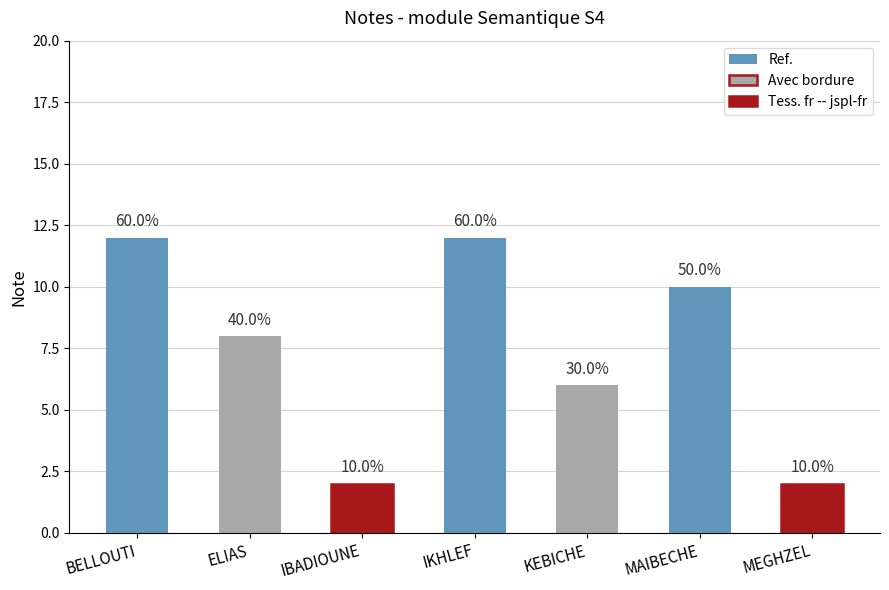

Which category has the highest value across all series?

BELLOUTI